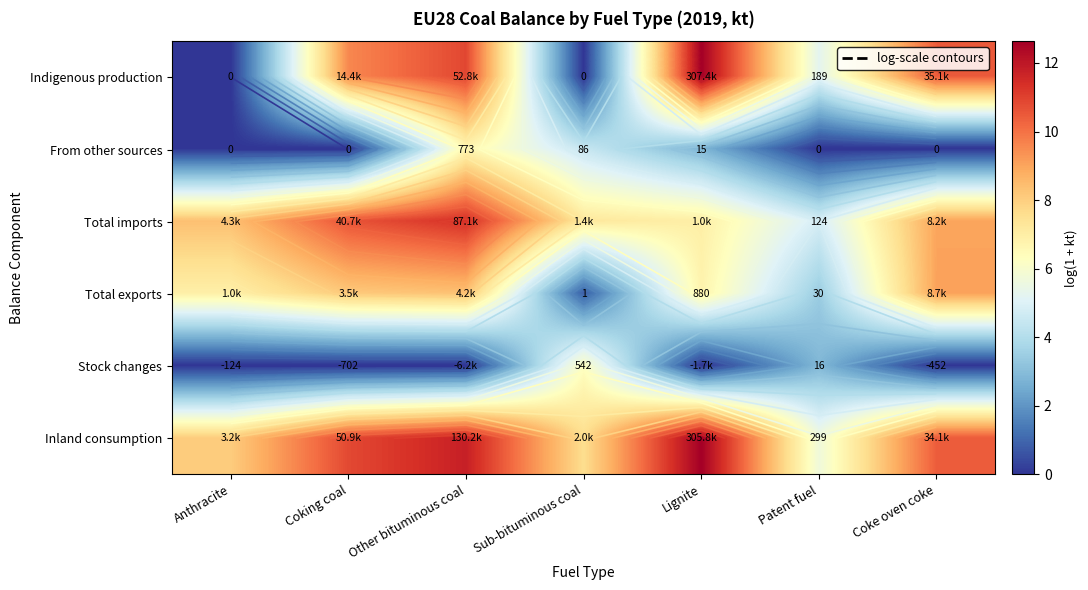

How many values in the Inland consumption series exceed 10?

4